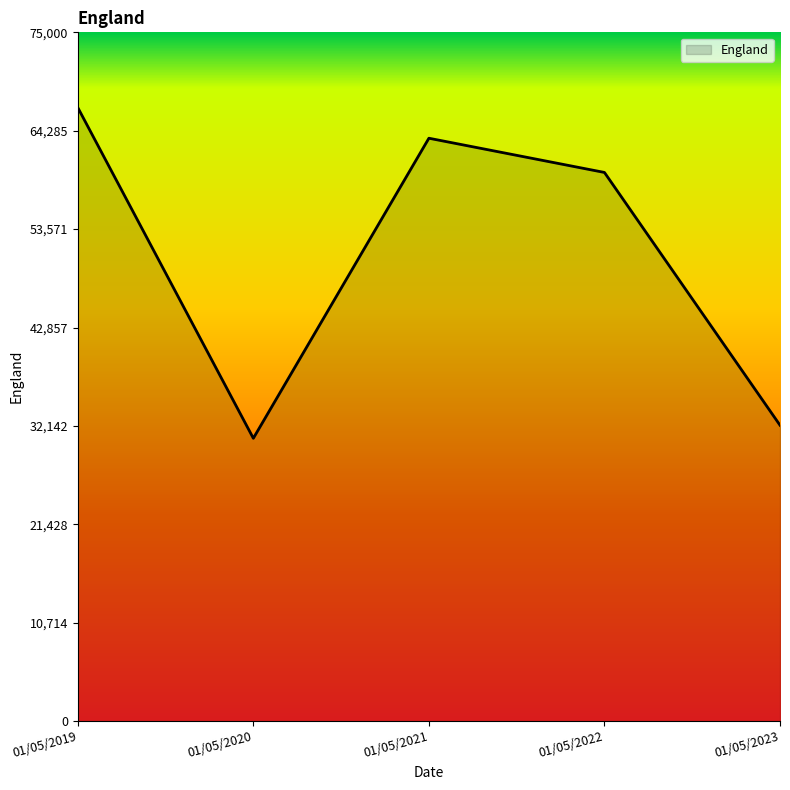

List the labels in order of value, largest first.

01/05/2019, 01/05/2021, 01/05/2022, 01/05/2023, 01/05/2020